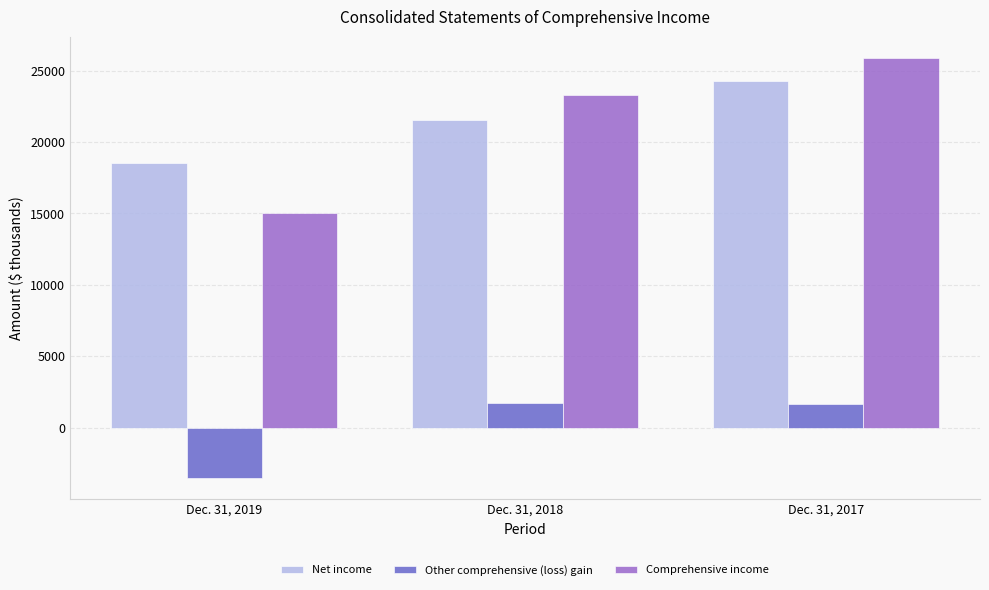

The Other comprehensive (loss) gain series shows 1738 at Dec. 31, 2018. True or false?

True